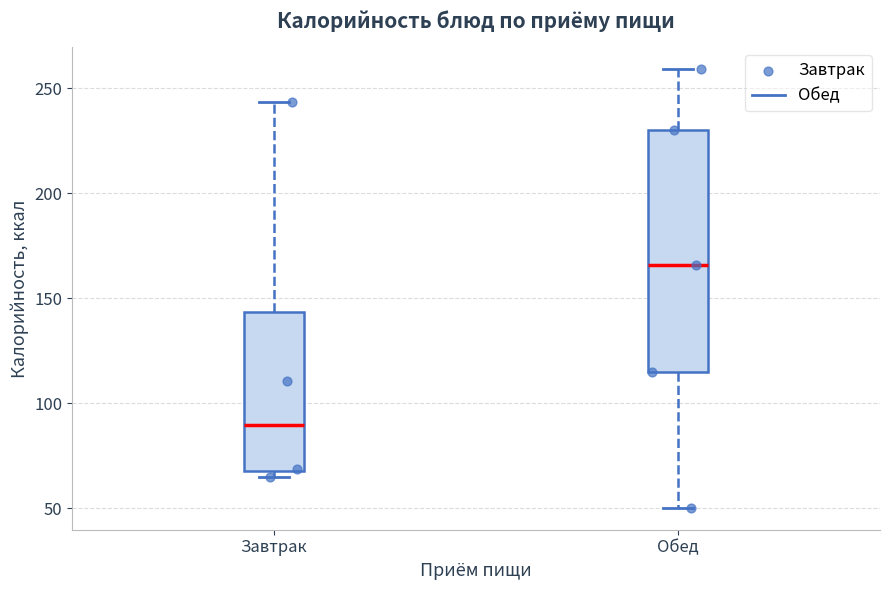

Comparing the boxes themselves (not the whiskers), which one is the tallest?

Обед